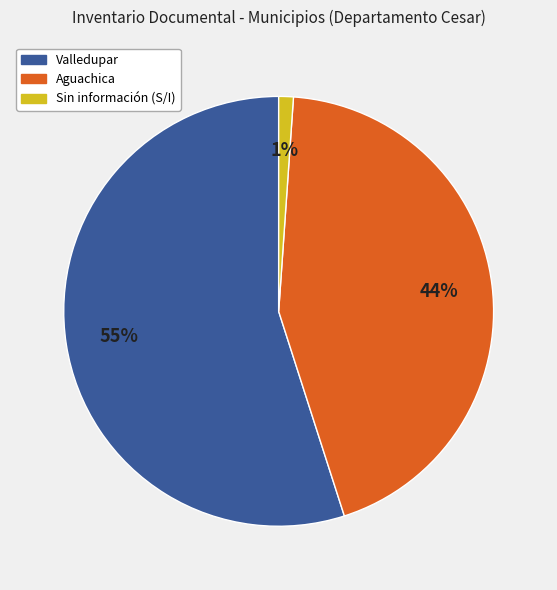

To the nearest percent, what is the average slice percentage?

33%